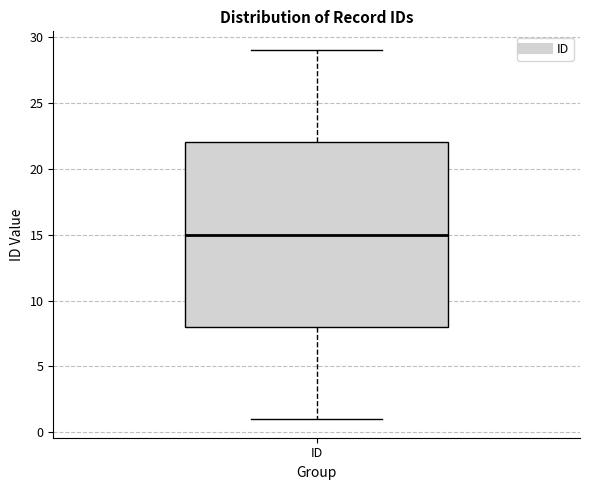

Where does the median line of the box for ID sit on the y-axis? The values are not printed on the chart, so give them approximately, as read against the axis.

15